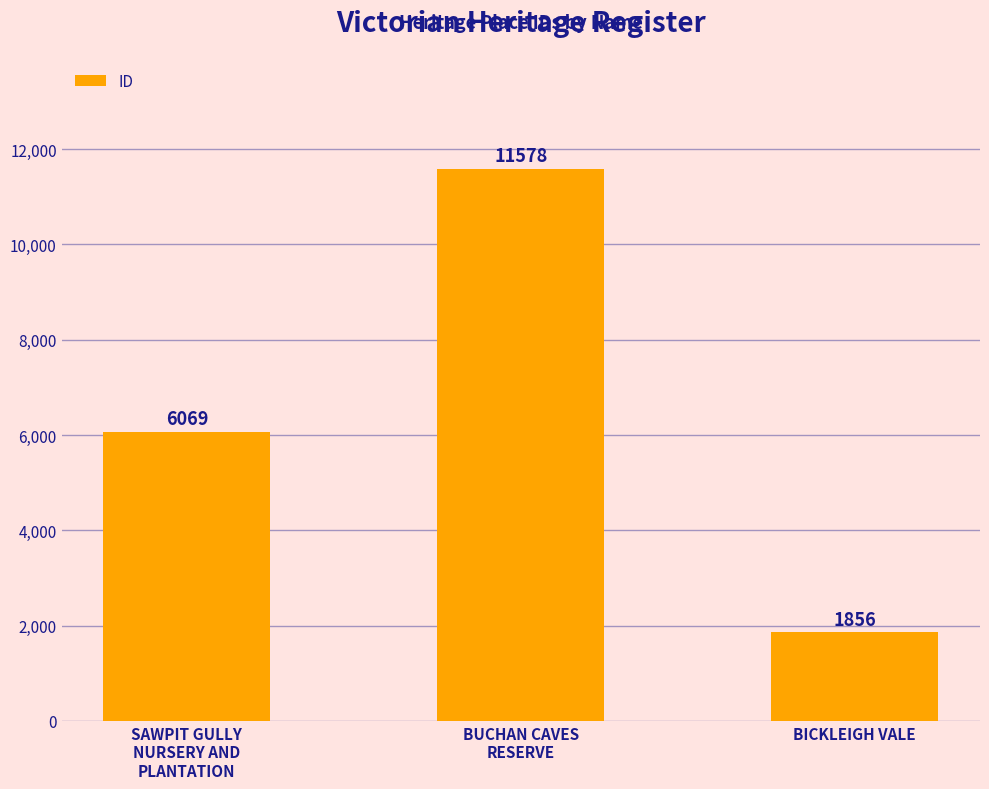

Is it true that the value at SAWPIT GULLY
NURSERY AND
PLANTATION is 10397?

False